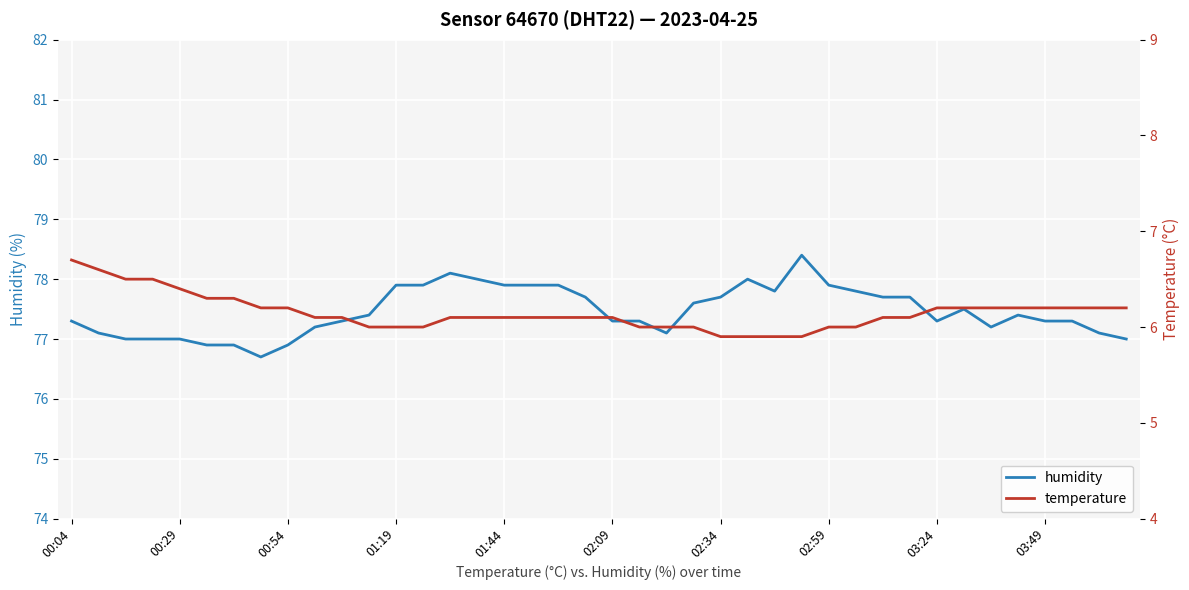

Rank the series by their average value, from lowest to highest.

temperature, humidity